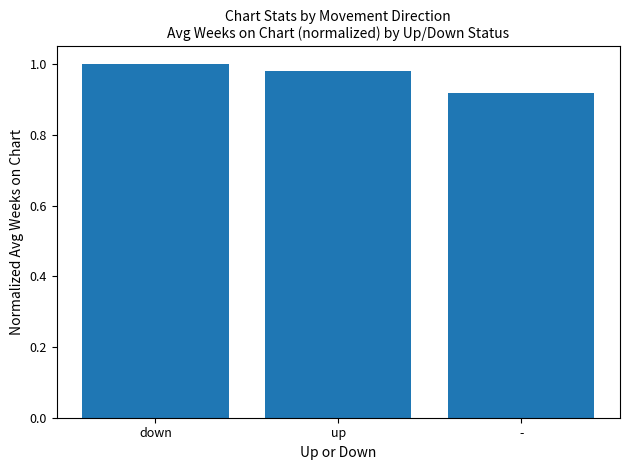

At which category does the chart reach its peak across all series?

down